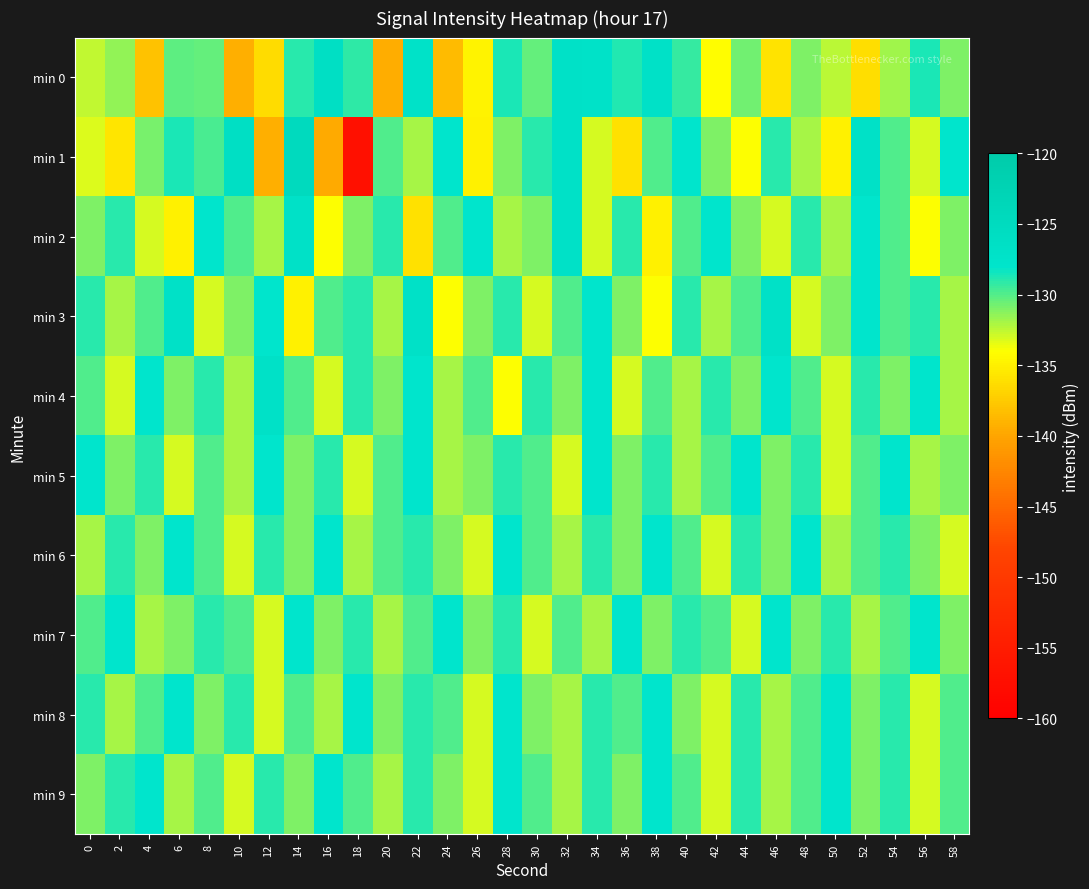

At 30, list the series in order from largest to smallest.

min 1, min 4, min 5, min 6, min 9, min 0, min 2, min 8, min 3, min 7